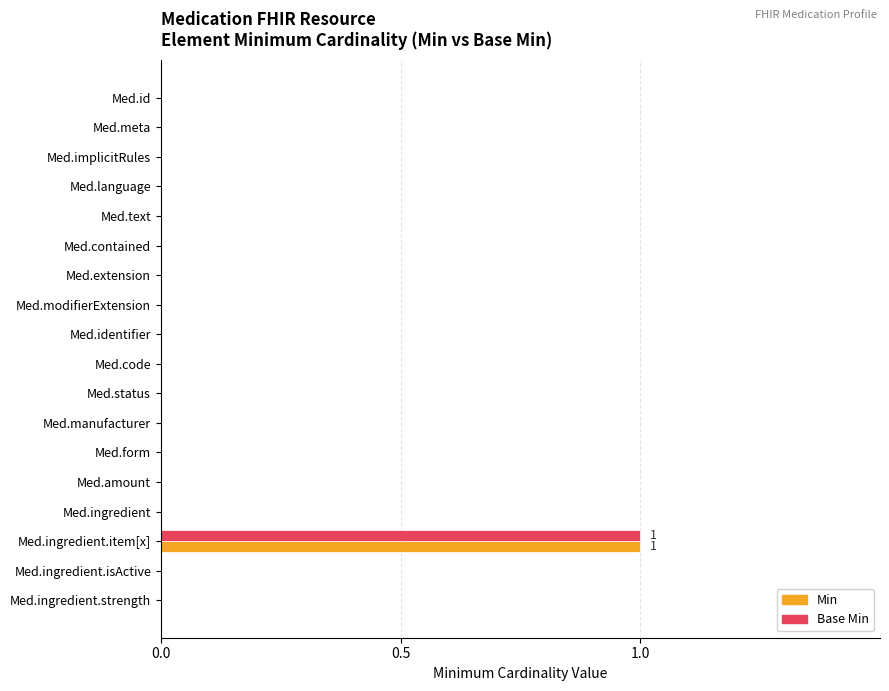

True or false: Base Min has a value of 1 at Med.manufacturer.

False